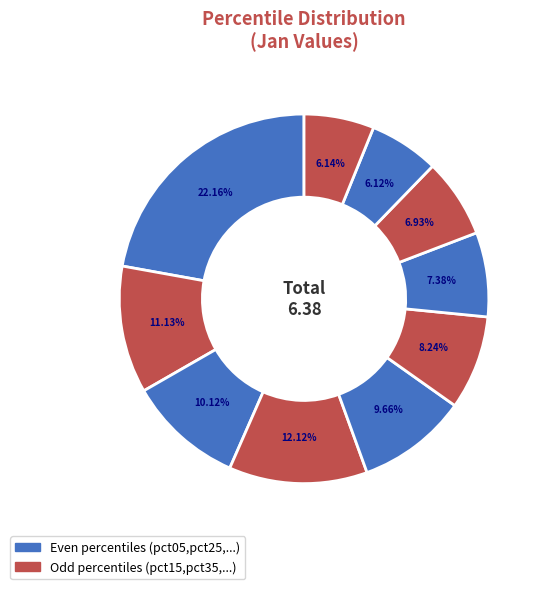

What is the smallest slice in the pie chart?

pct85